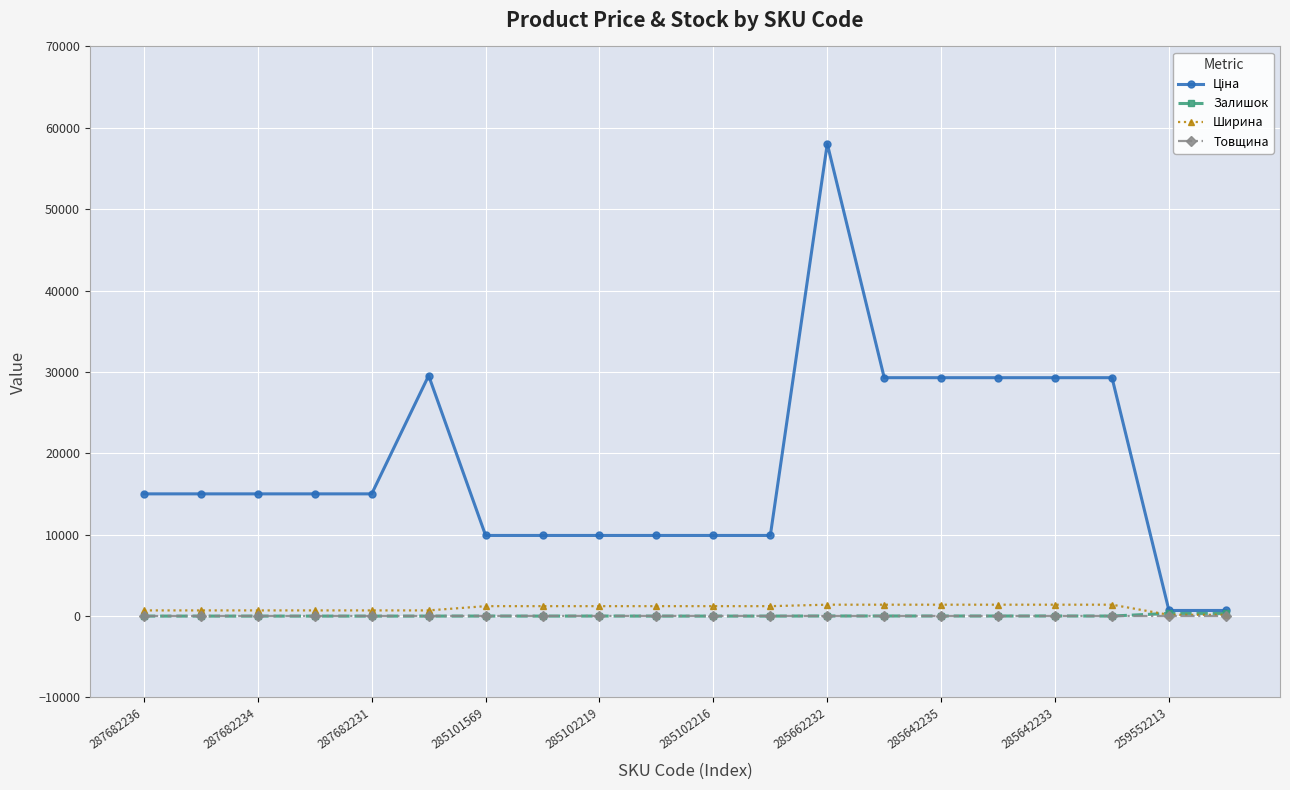

The Ширина series shows 697.0 at 287682231. True or false?

True